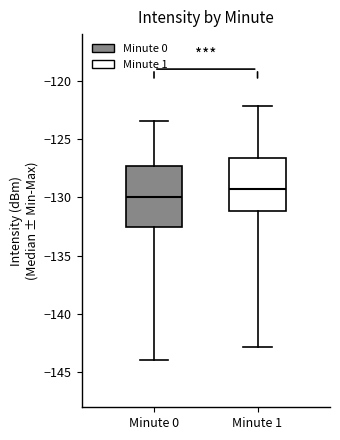

Comparing the boxes themselves (not the whiskers), which one is the tallest?

Minute 0